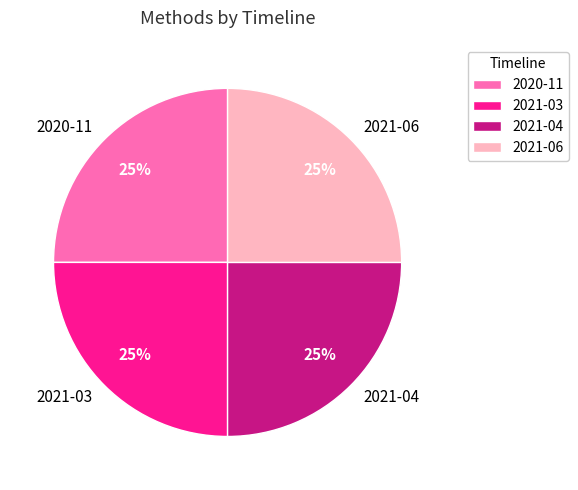

To the nearest percent, what is the combined percentage of 2021-06 and 2021-03?

50%